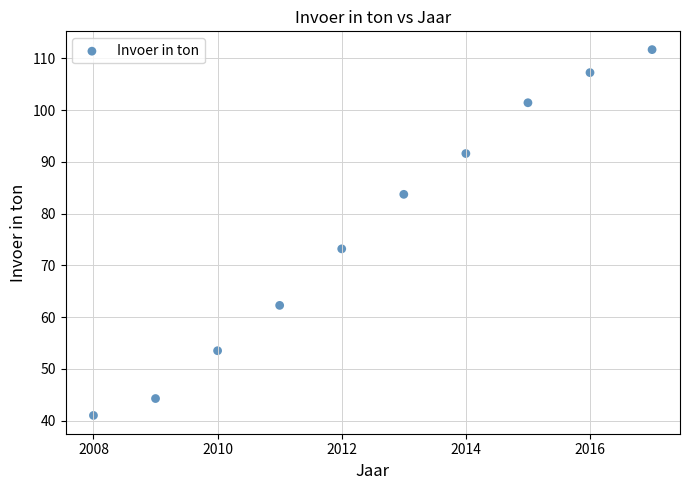

What is the range of X values (max minus min)?

9.0